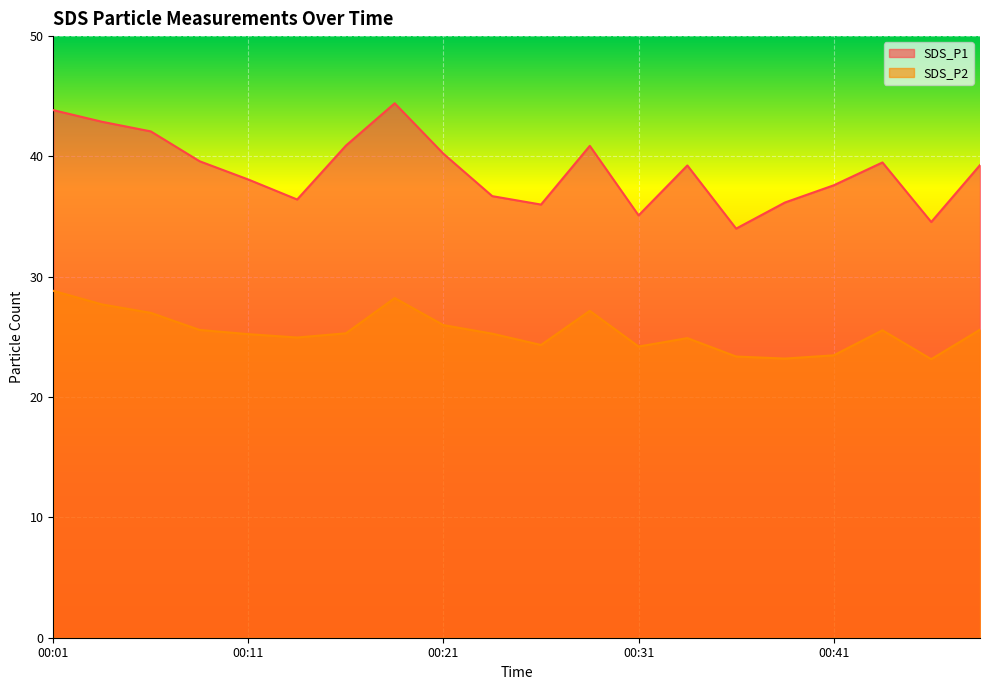

Which series changed the most between 00:08 and 00:18?

SDS_P1